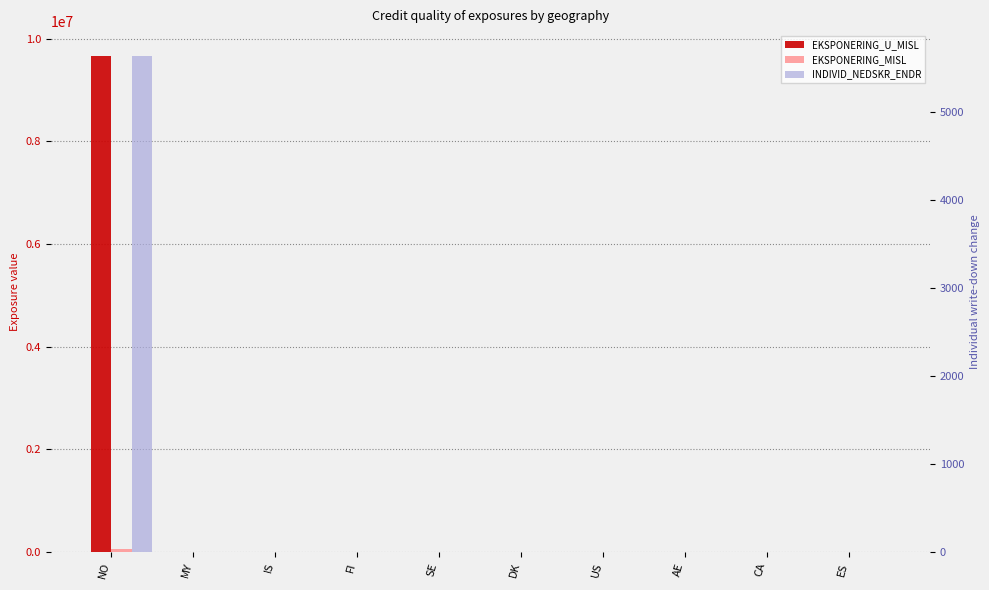

What is the difference between the second highest and second lowest values in the EKSPONERING_U_MISL series?

6072.9